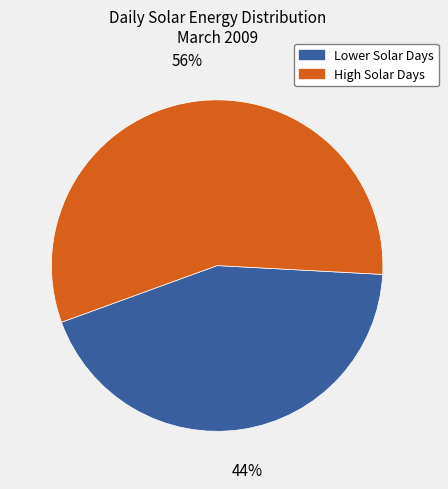

To the nearest percent, what is the average slice percentage?

50%